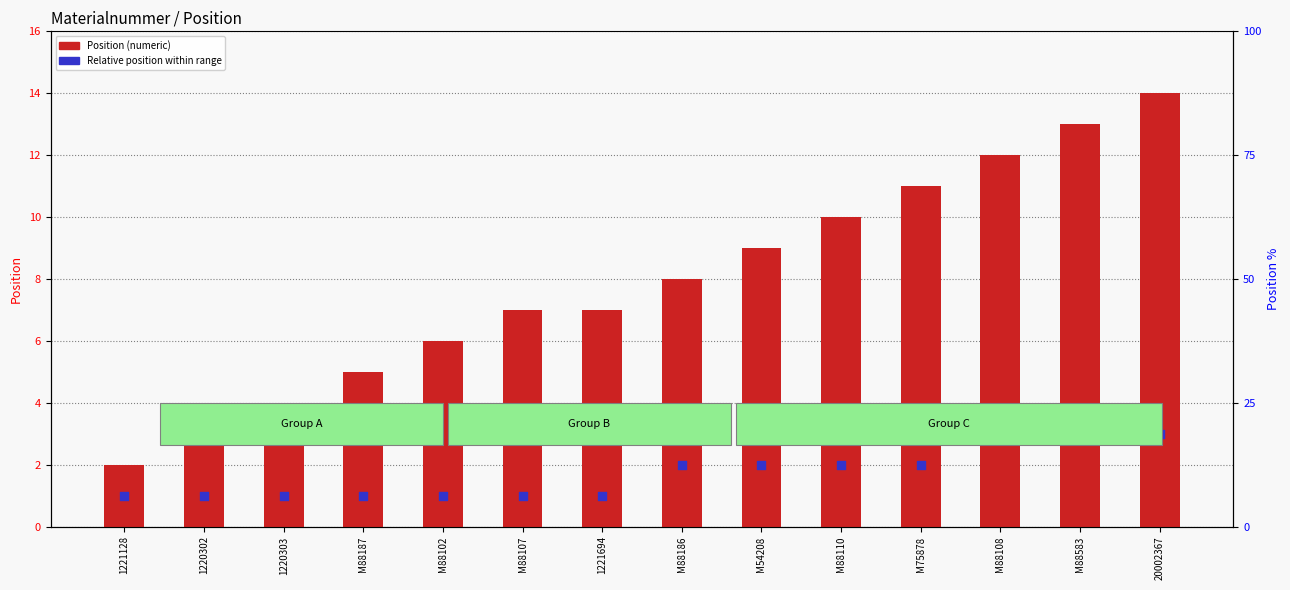

Which series reaches the maximum Y coordinate?

Position (numeric)